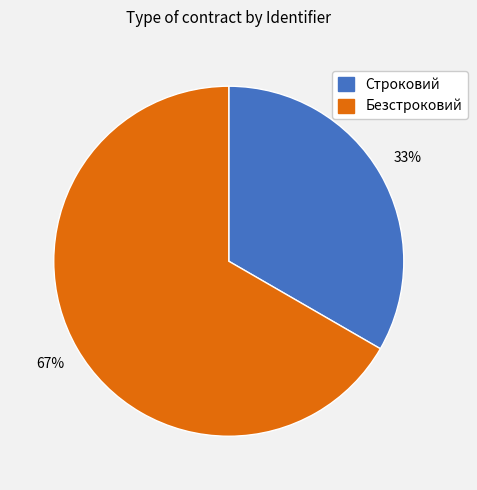

Which slice is the largest?

Безстроковий